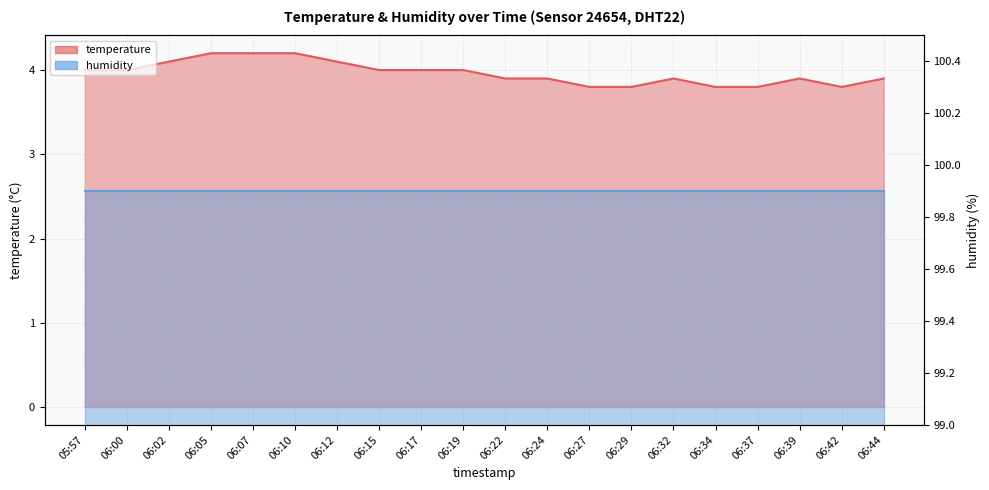

What is the value of the 4th point from the left?

4.2